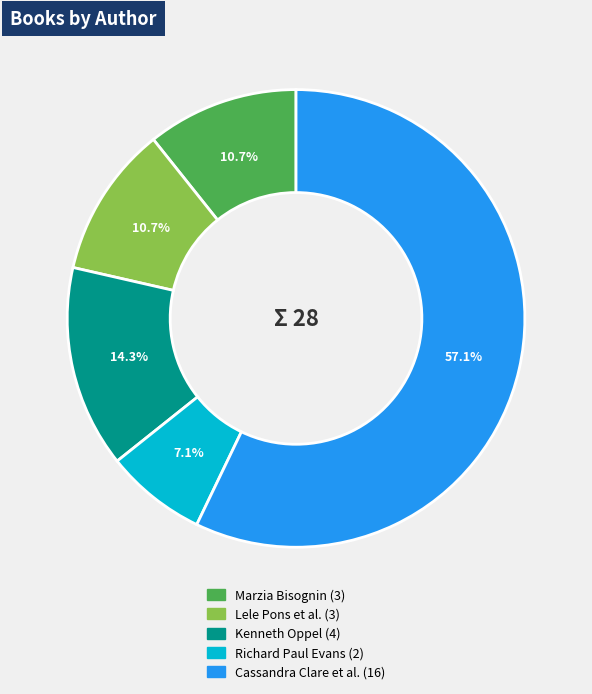

Does any single category account for the majority?

Yes